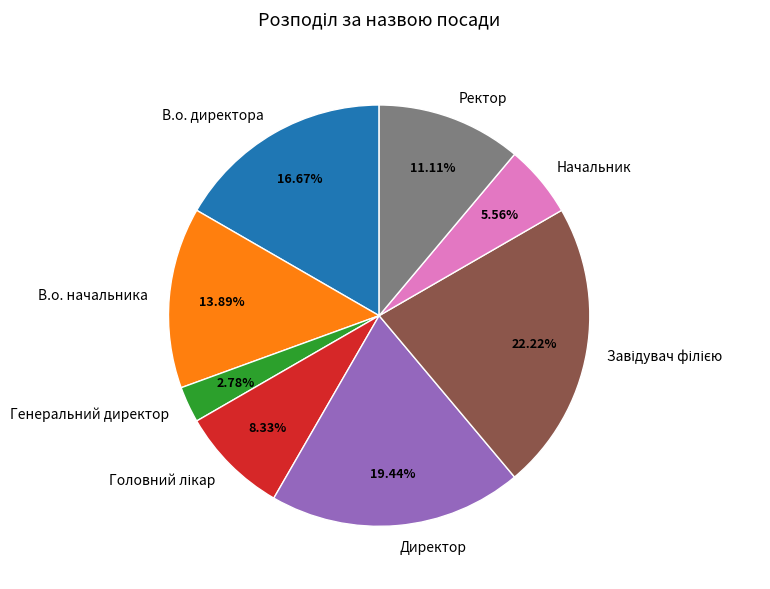

Is it true that Директор is 19% of the pie?

True